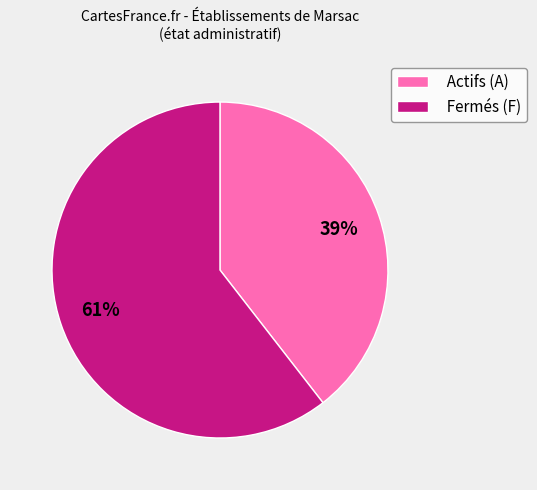

Which slice is the largest?

Fermés (F)